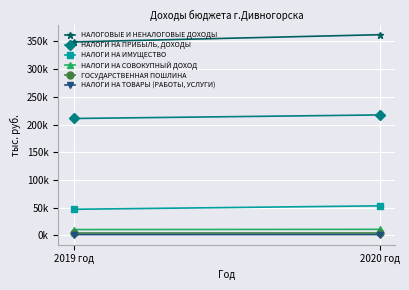

What is the value of the НАЛОГИ НА СОВОКУПНЫЙ ДОХОД point at the 1st from the left?

10415.0